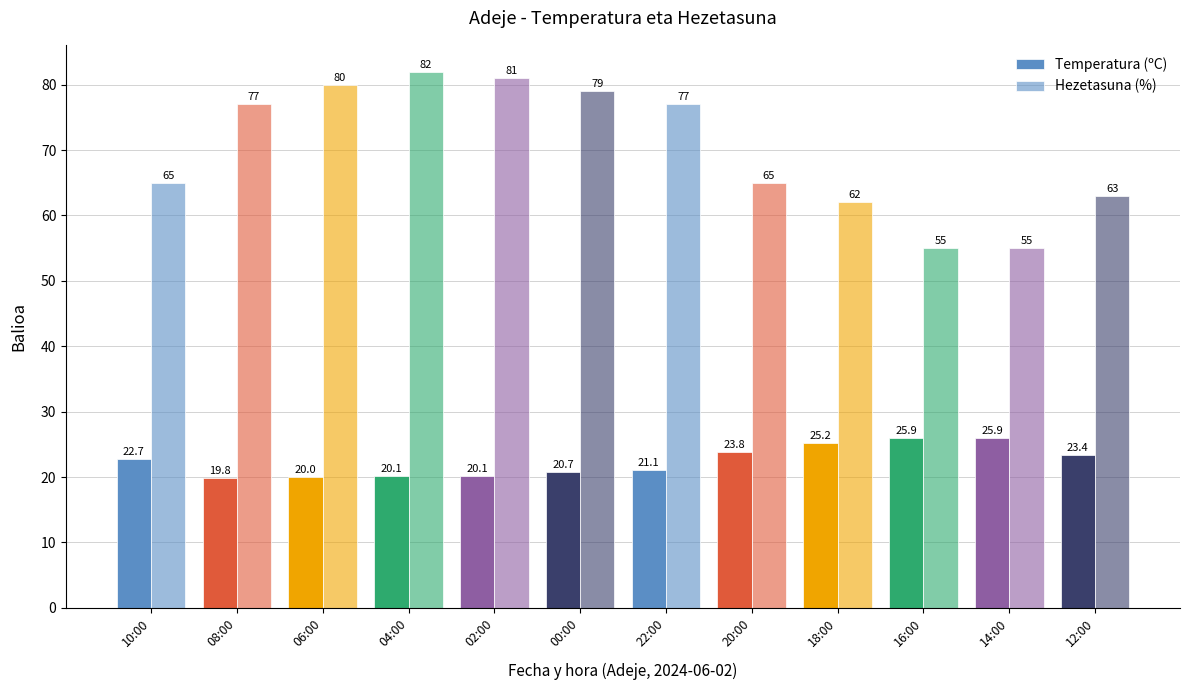

At 06:00, list the series in order from largest to smallest.

Hezetasuna (%), Temperatura (ºC)